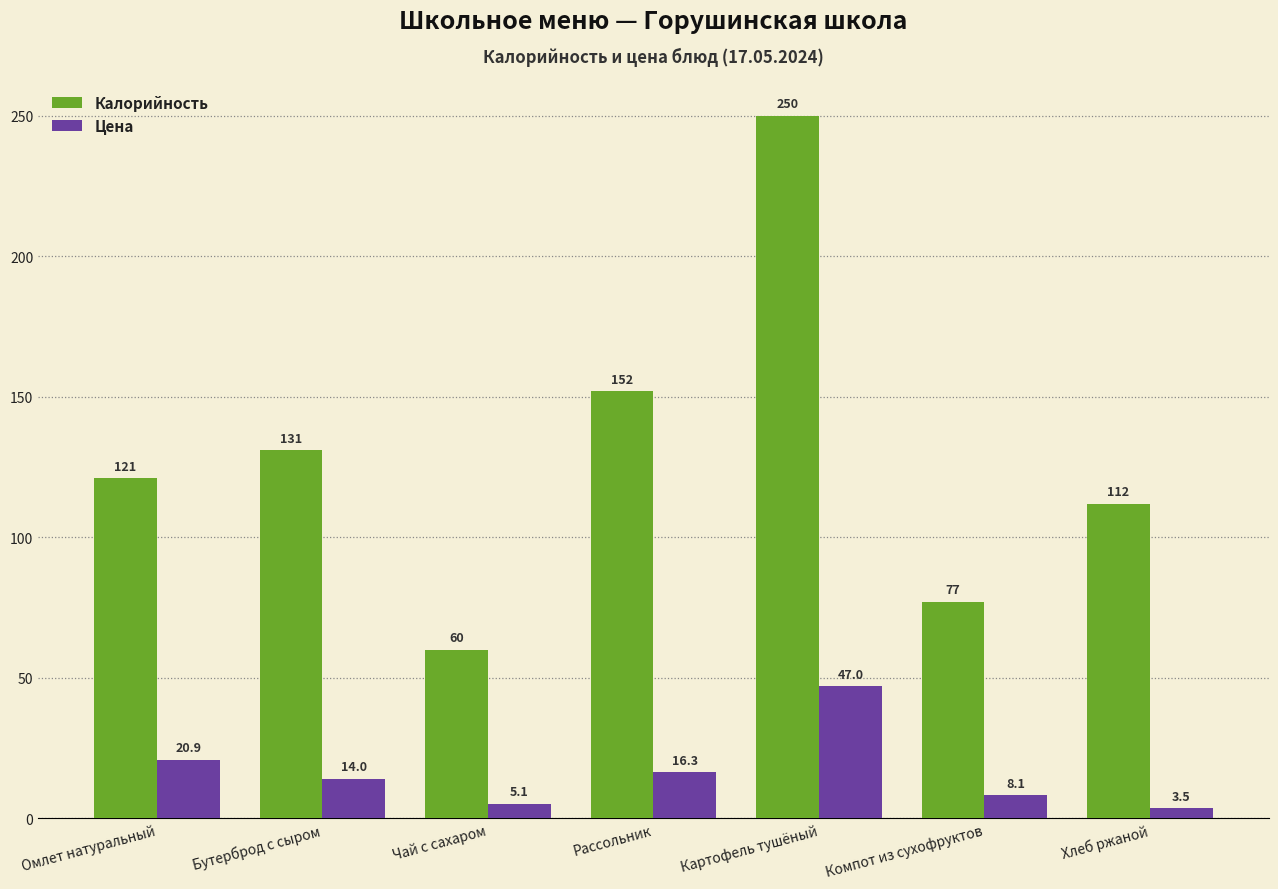

What is the label of the 3rd bar from the right?

Картофель тушёный